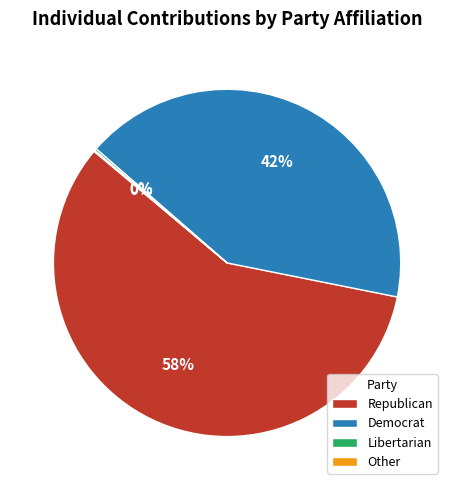

Is it true that Republican is 69% of the pie?

False